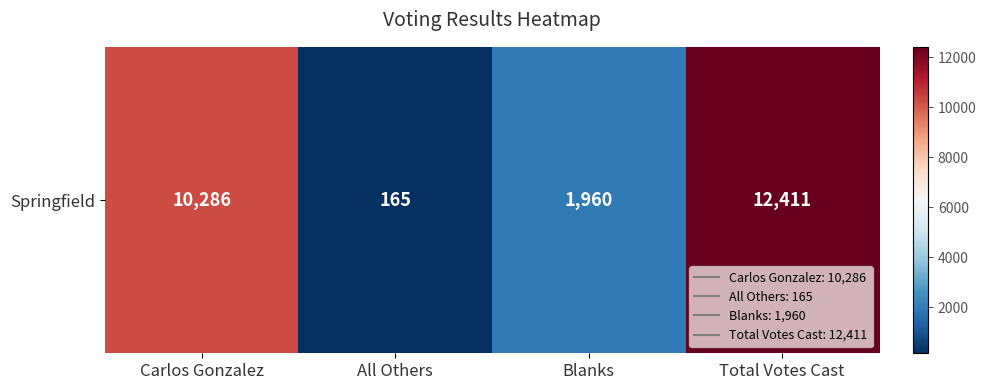

What is the change in value from Blanks to Total Votes Cast?

+10451